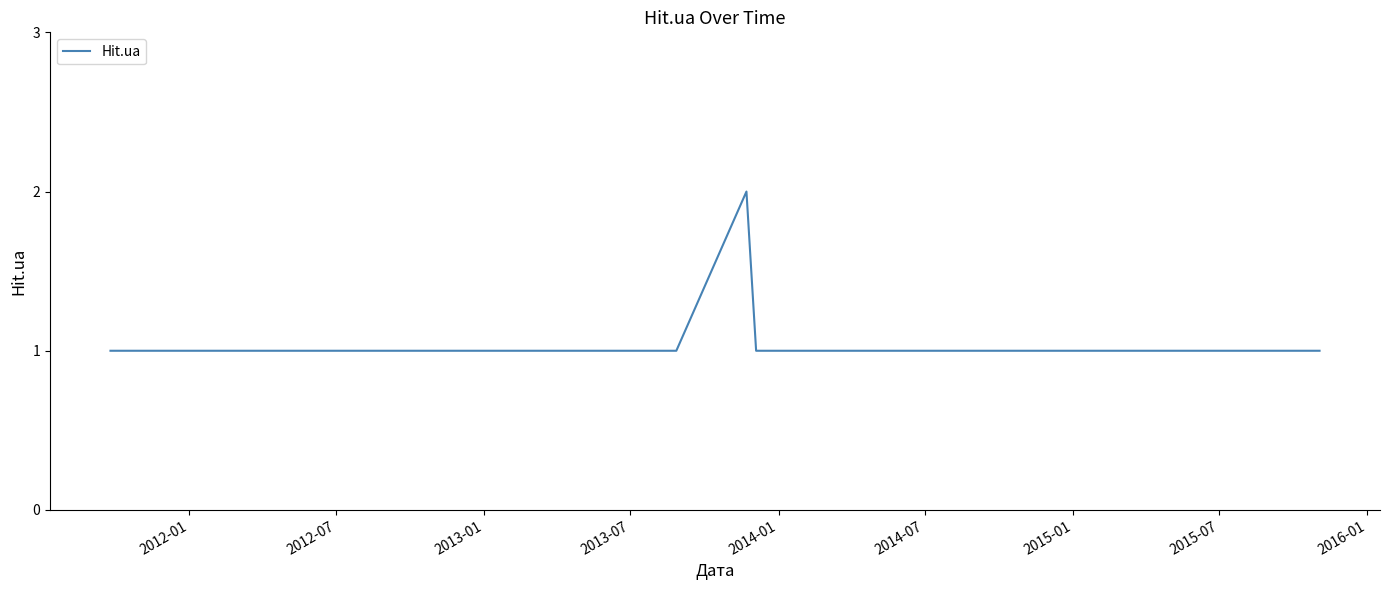

Is this an area chart (filled region under the line)?

No